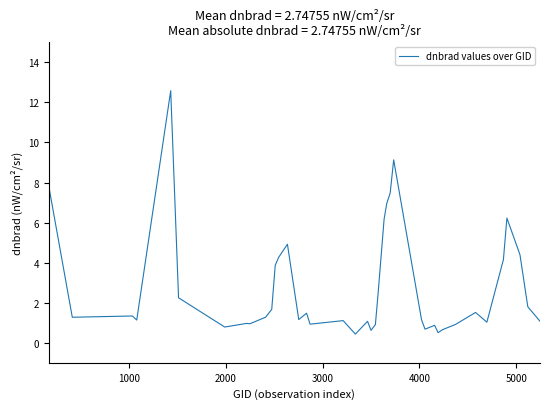

What is the smallest value displayed?

0.4